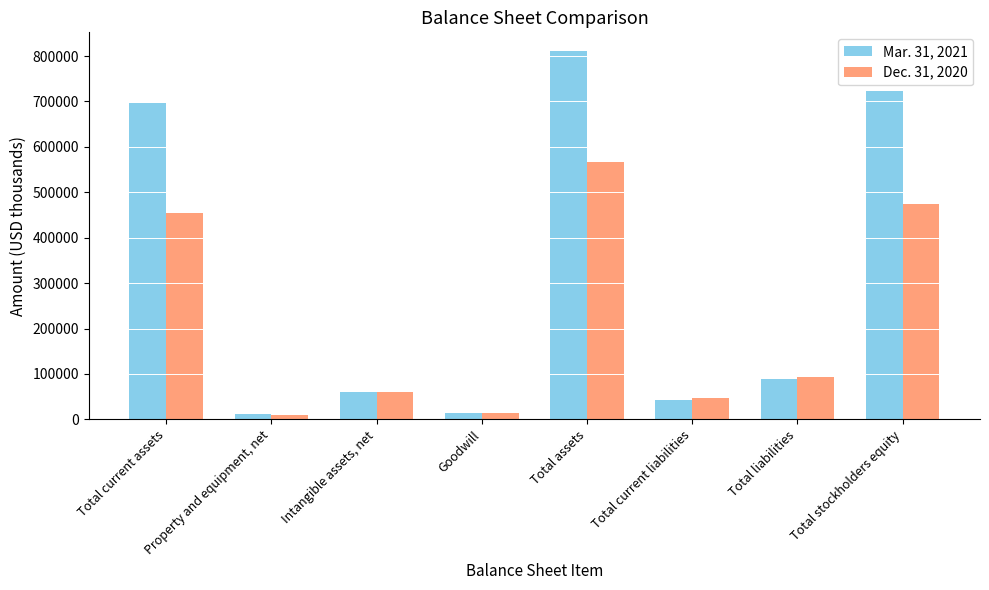

Which category has the highest value in the Dec. 31, 2020 series?

Total assets